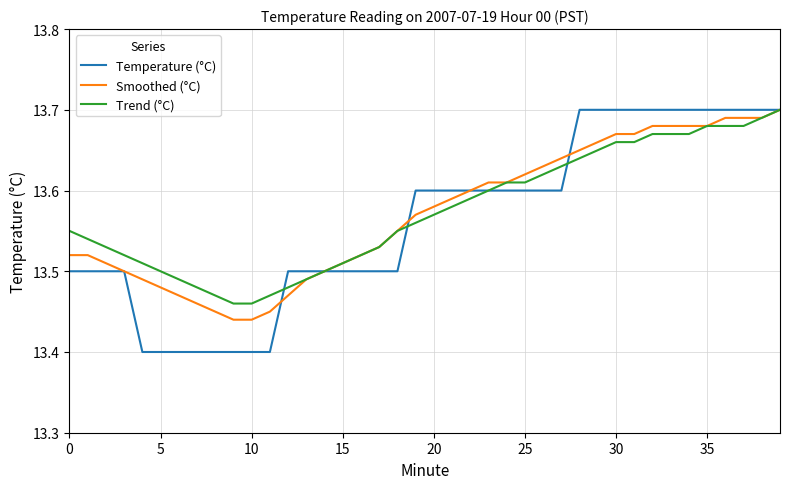

Which series has the widest spread of values?

Temperature (°C)